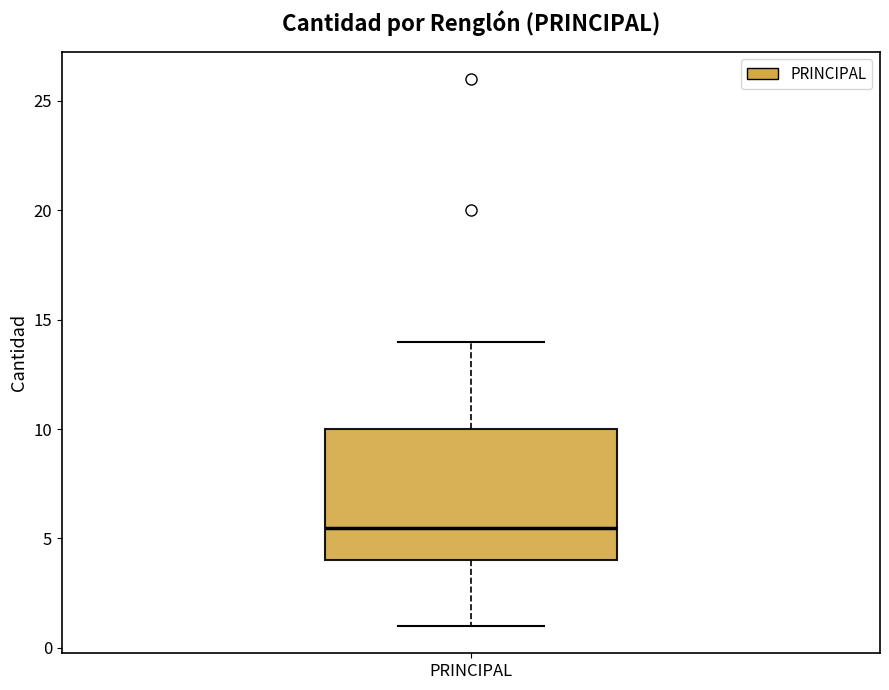

Where does the upper whisker of the box for PRINCIPAL end on the y-axis? The values are not printed on the chart, so give them approximately, as read against the axis.

14.0